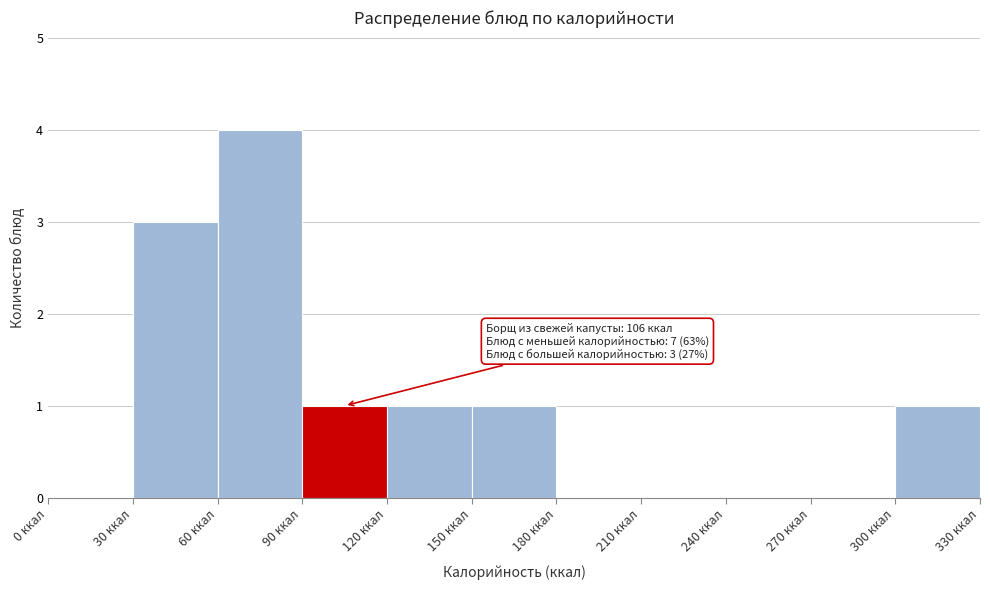

Which range on the x-axis has the tallest bar?

60 to 90